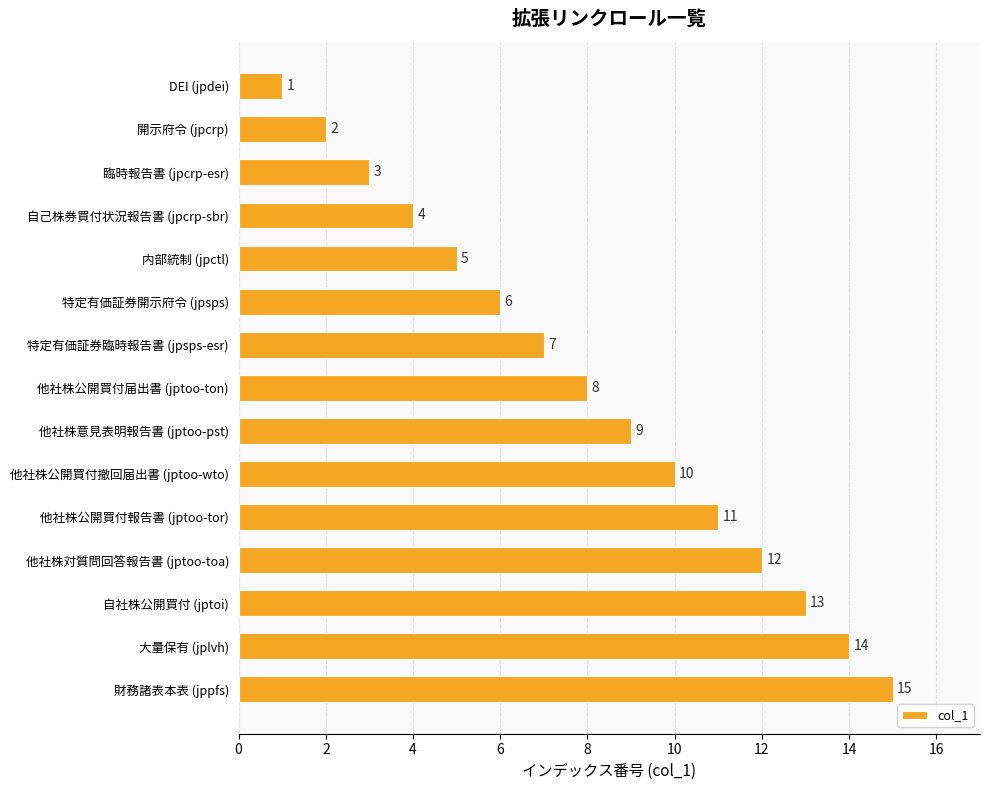

How many bars are there in total?

15